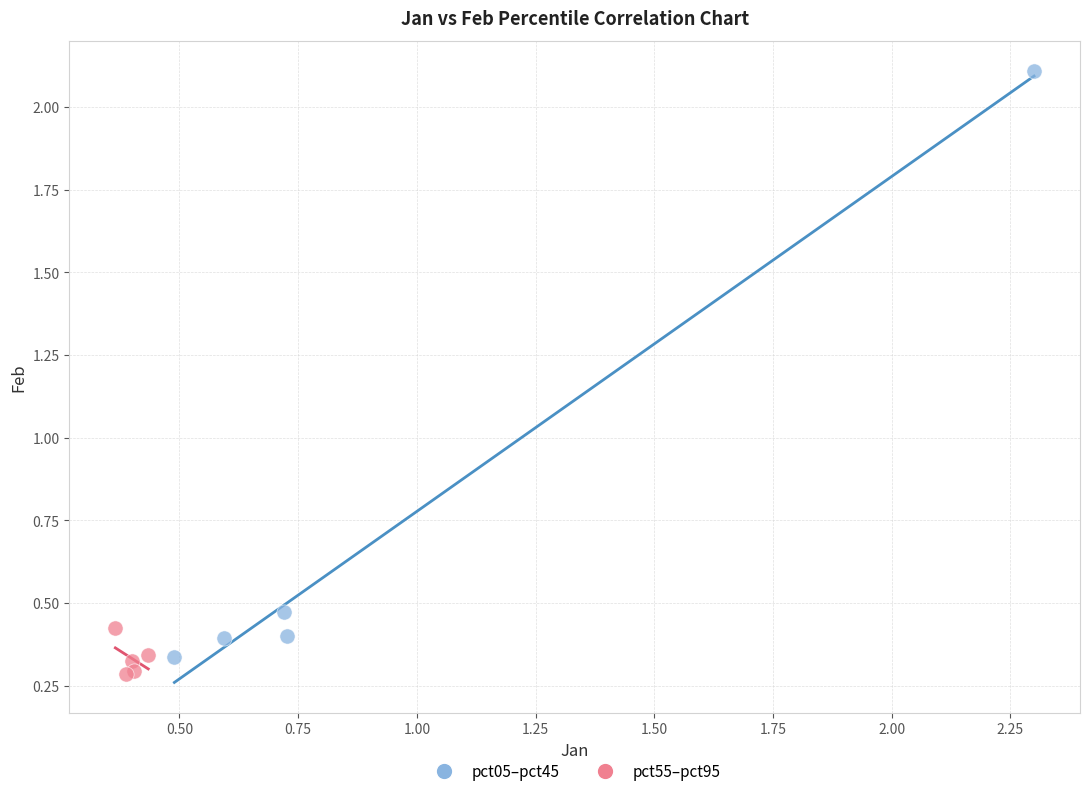

Which series reaches the maximum Y coordinate?

pct05–pct45